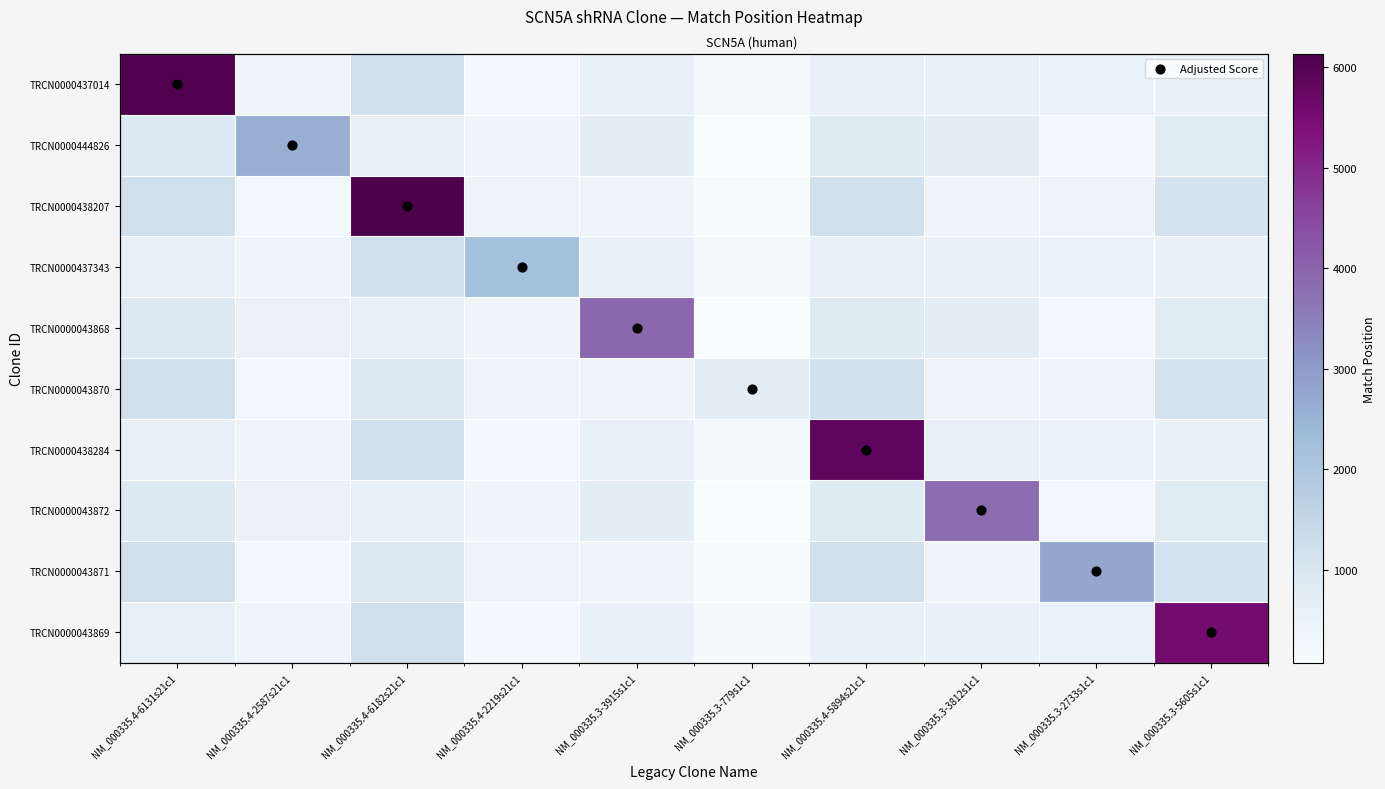

At how many categories does at least one series exceed 1439?

9